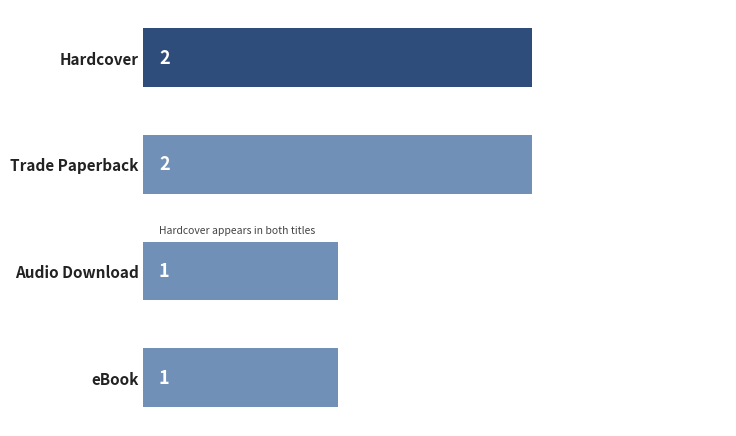

Reading bottom to top, what are all the values shown in this chart?

1	1	2	2